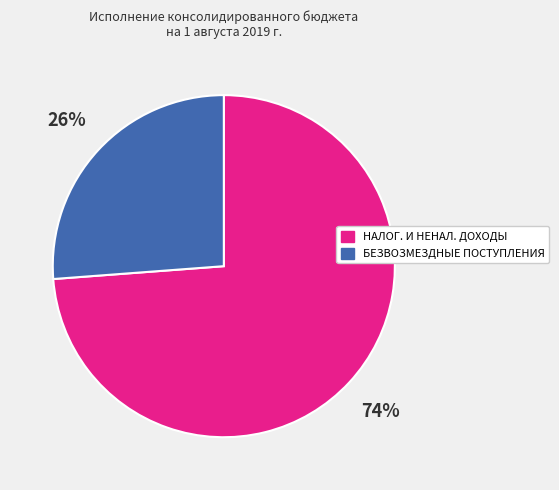

Does any single category account for the majority?

Yes